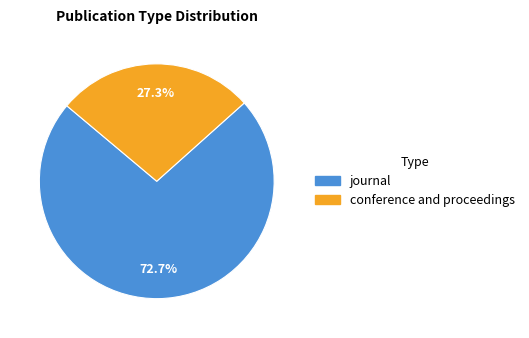

What is the ratio of the value at conference and proceedings to the value at journal?

0.4